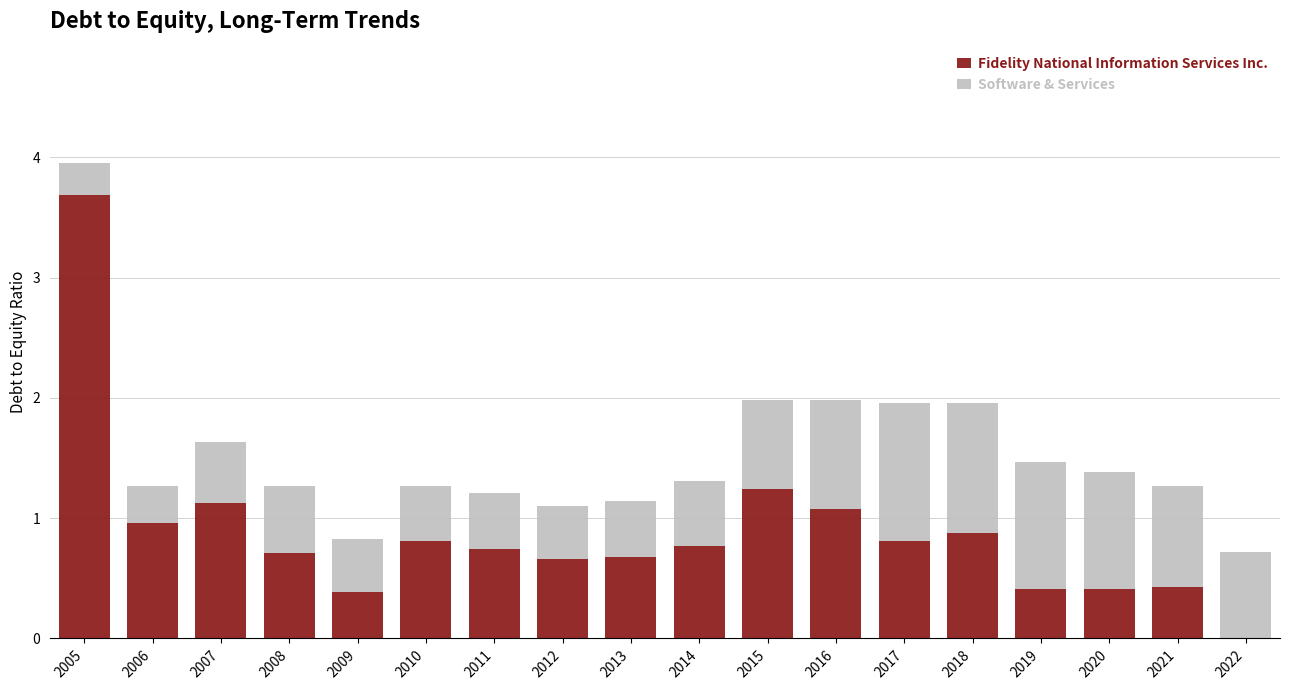

What is the sum of all Fidelity National Information Services Inc. values?

15.8